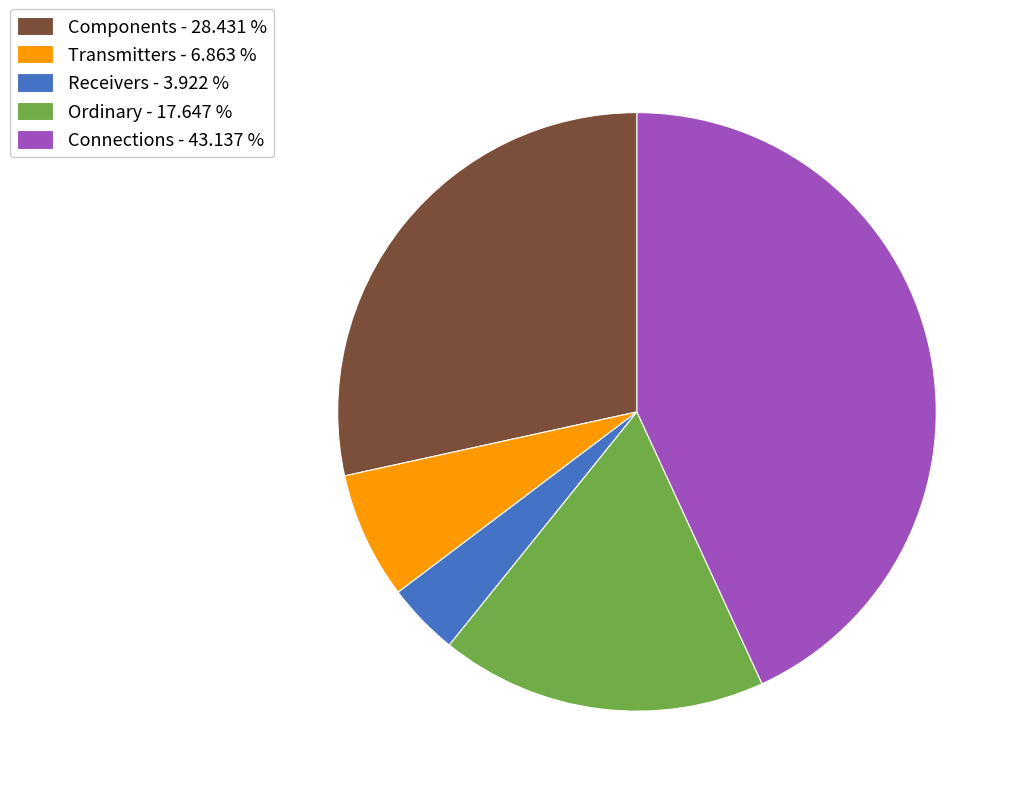

Combined, do Transmitters - 6.863 % and Components - 28.431 % account for over 50%?

No